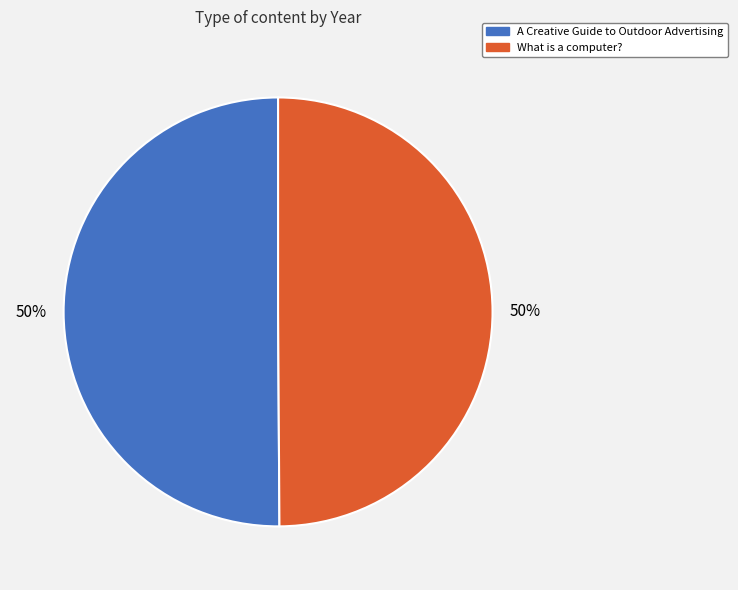

To the nearest percent, what portion does What is a computer? represent?

50%